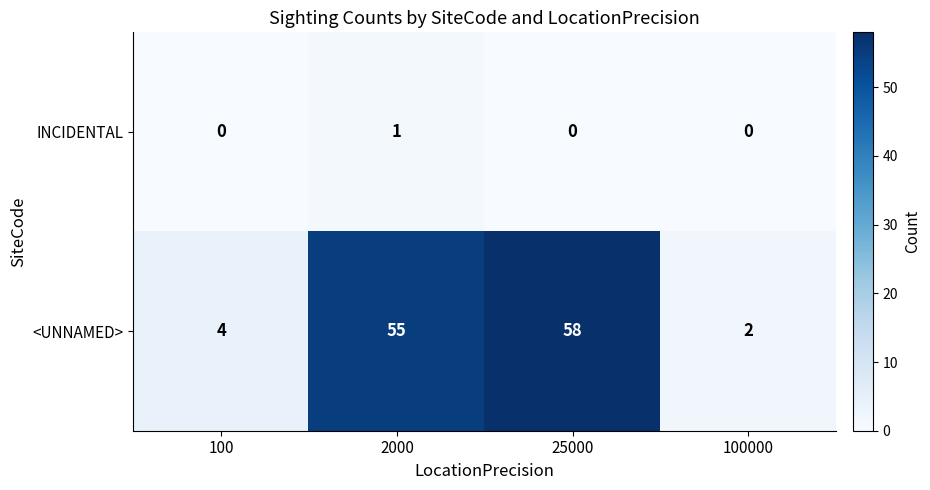

Reading left to right, list all the values displayed in this chart.

INCIDENTAL: 0	1	0	0
<UNNAMED>: 4	55	58	2